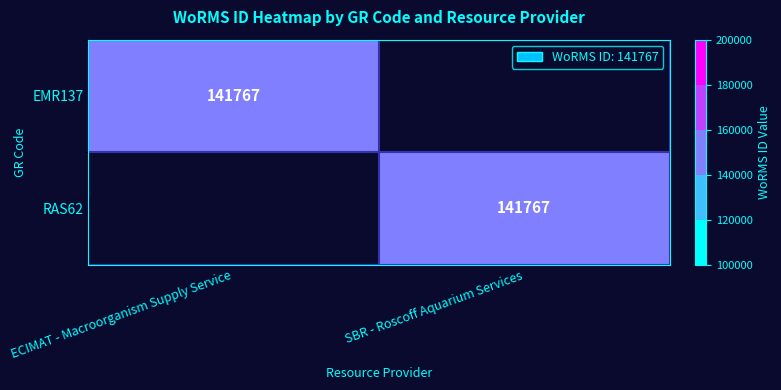

The value of EMR137 at ECIMAT - Macroorganism Supply Service is 141767. True or false?

True